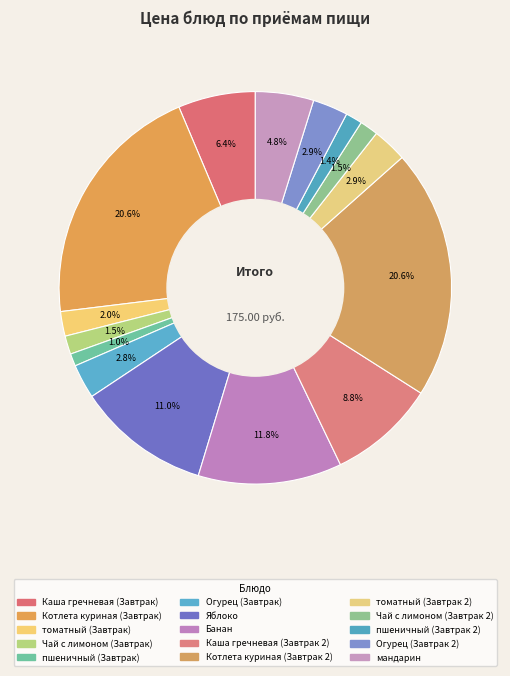

What portion of the pie excludes томатный (Завтрак 2)?

97.1%